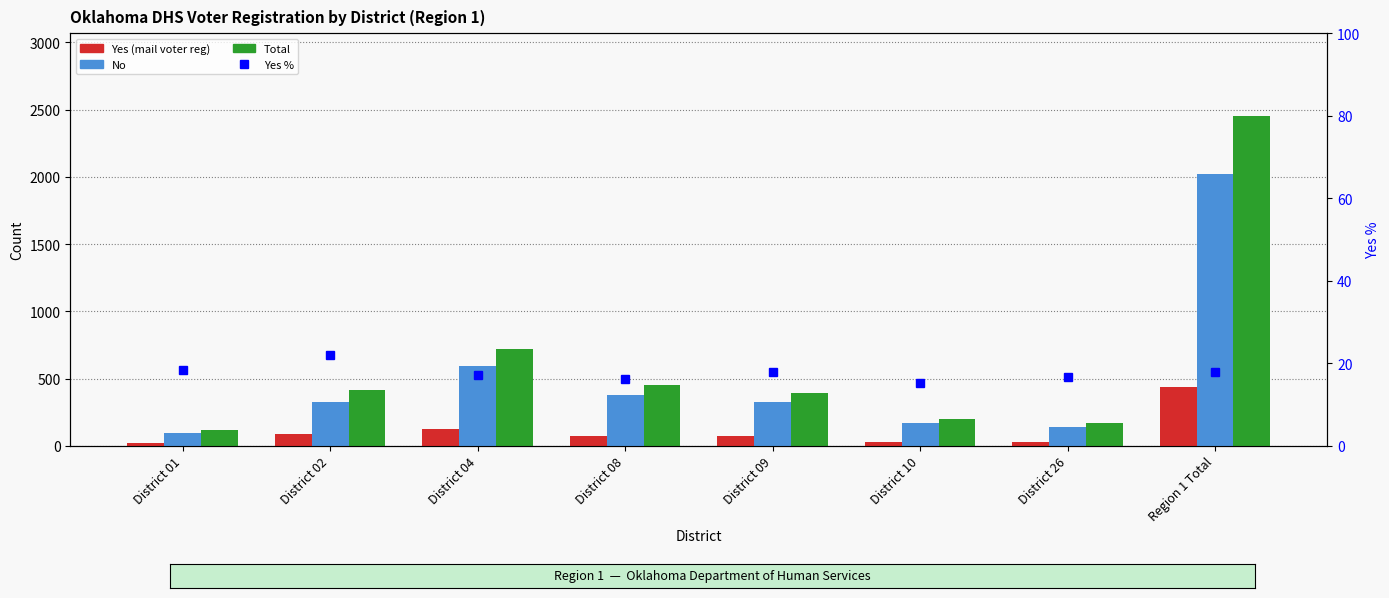

Where is Yes % nearest to the value 18?

District 09